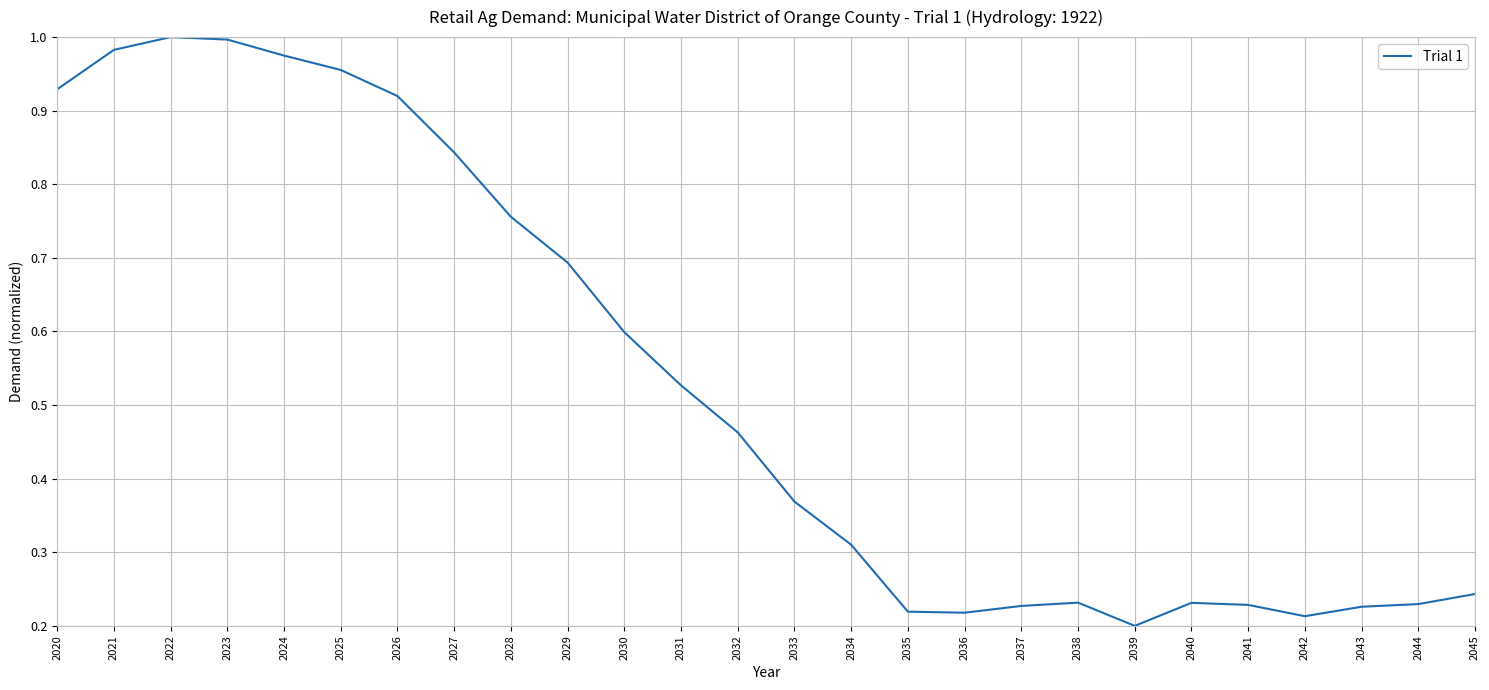

Which has a higher value, 2034 or 2032?

2032